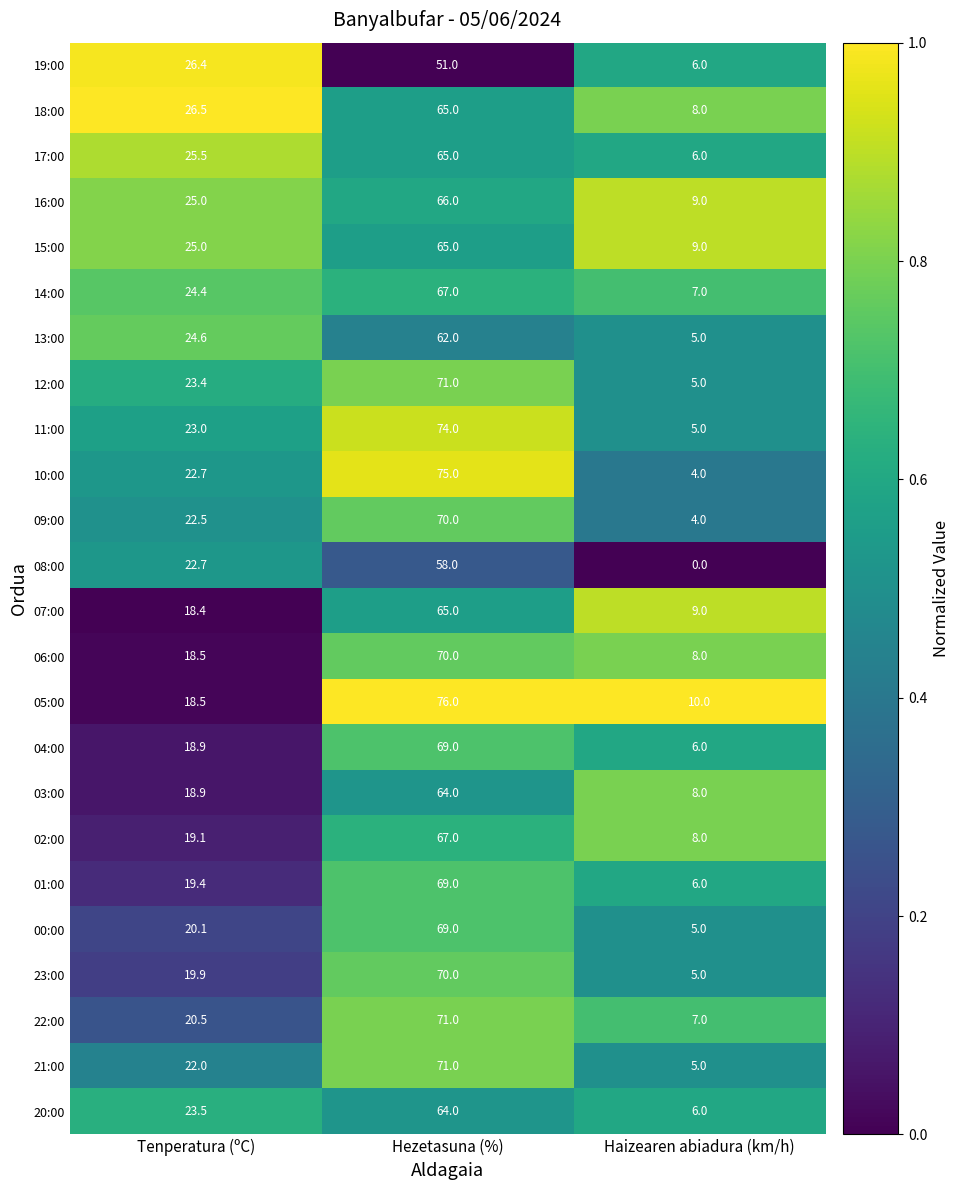

At how many categories does at least one series exceed 0?

3